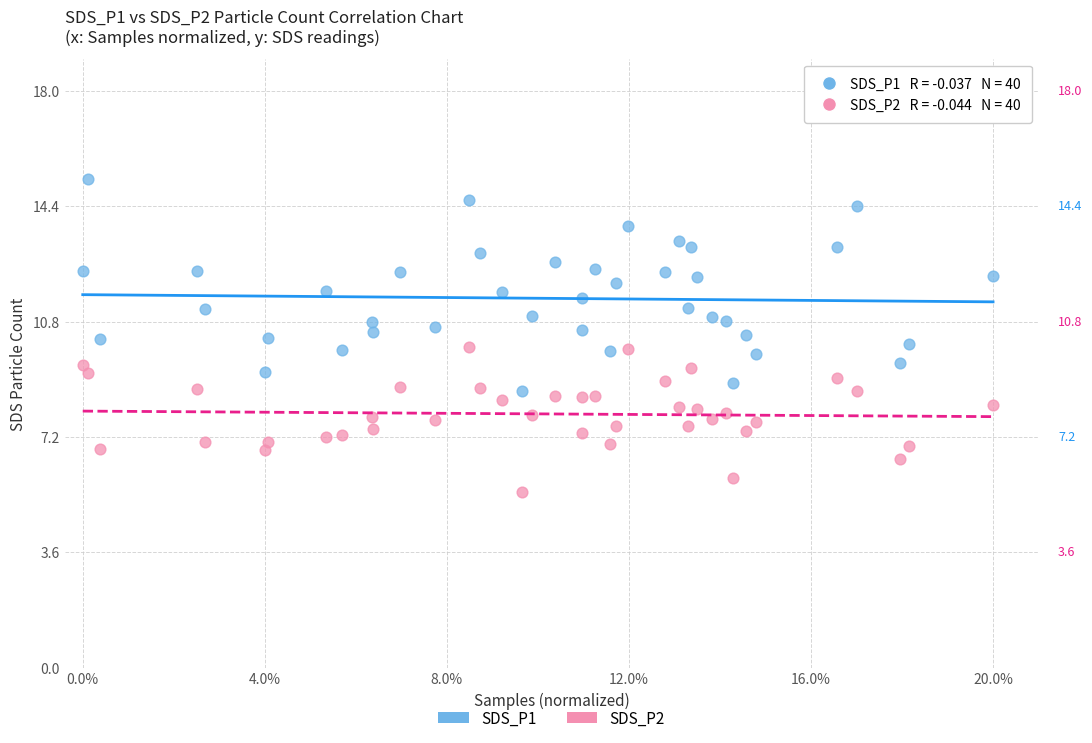

Which series has the largest Y range (max minus min)?

SDS_P1